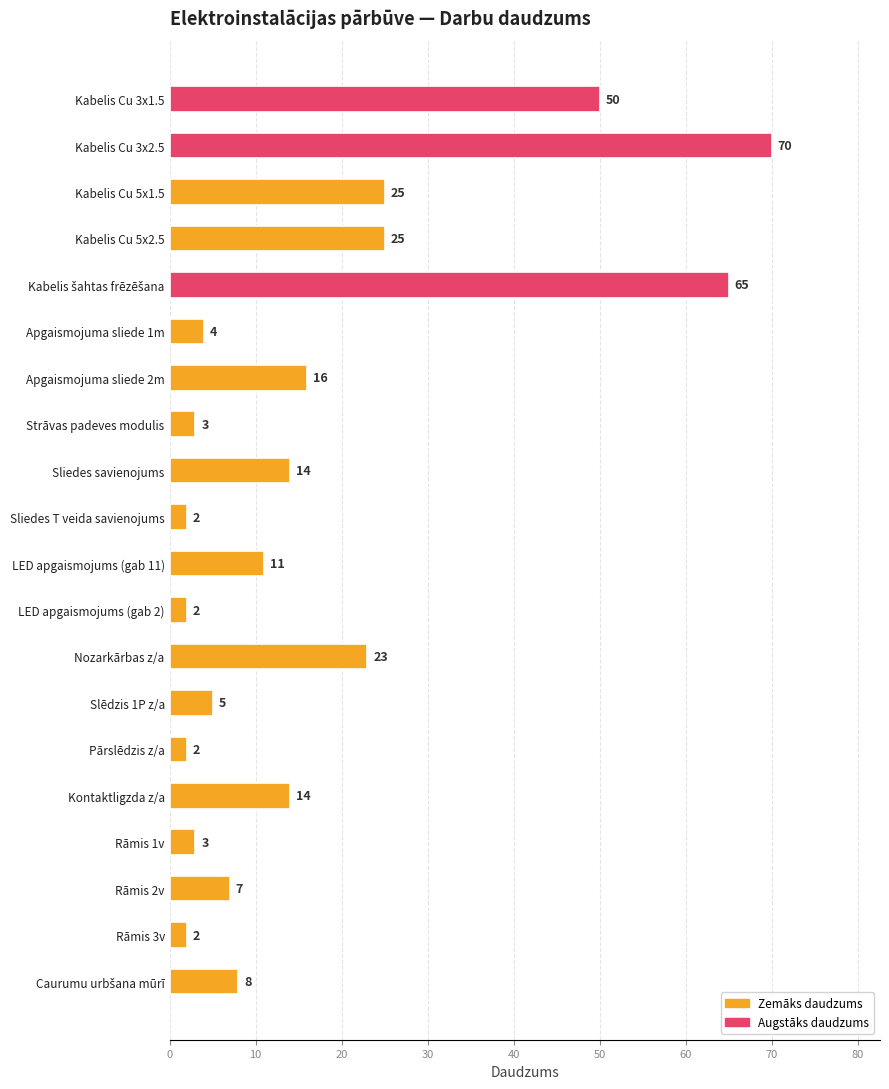

How many data points does each series have?

20